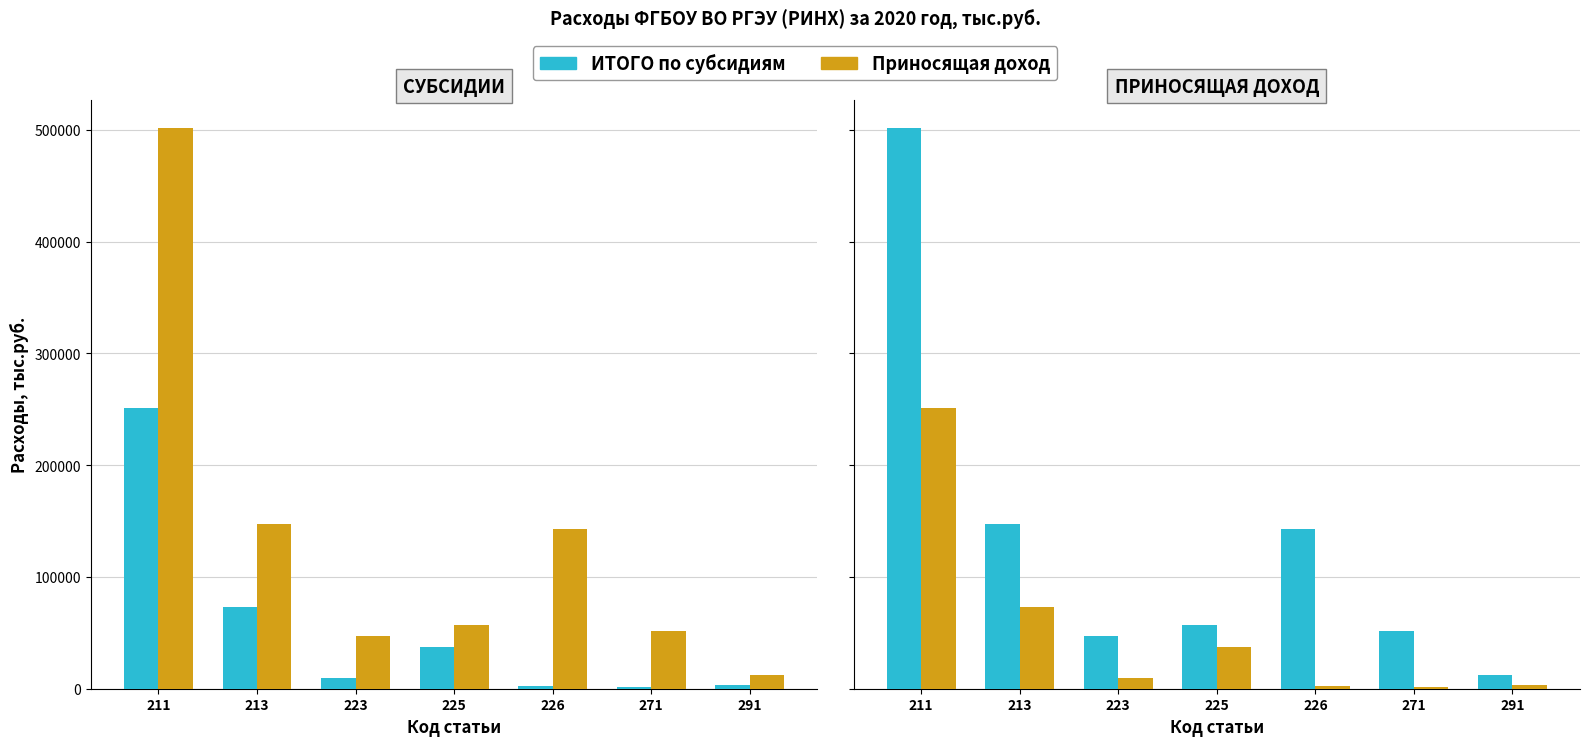

Between 223 and 225, which is larger?

225